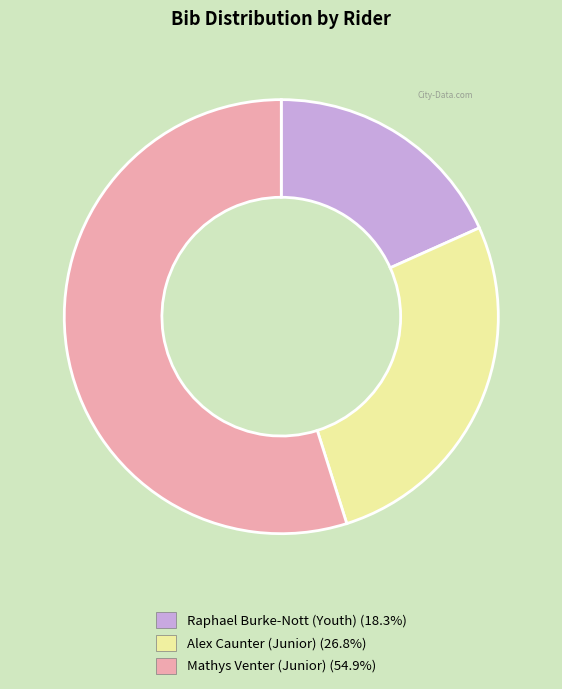

Is the sum of Raphael Burke-Nott (Youth) and Alex Caunter (Junior) greater than half?

No